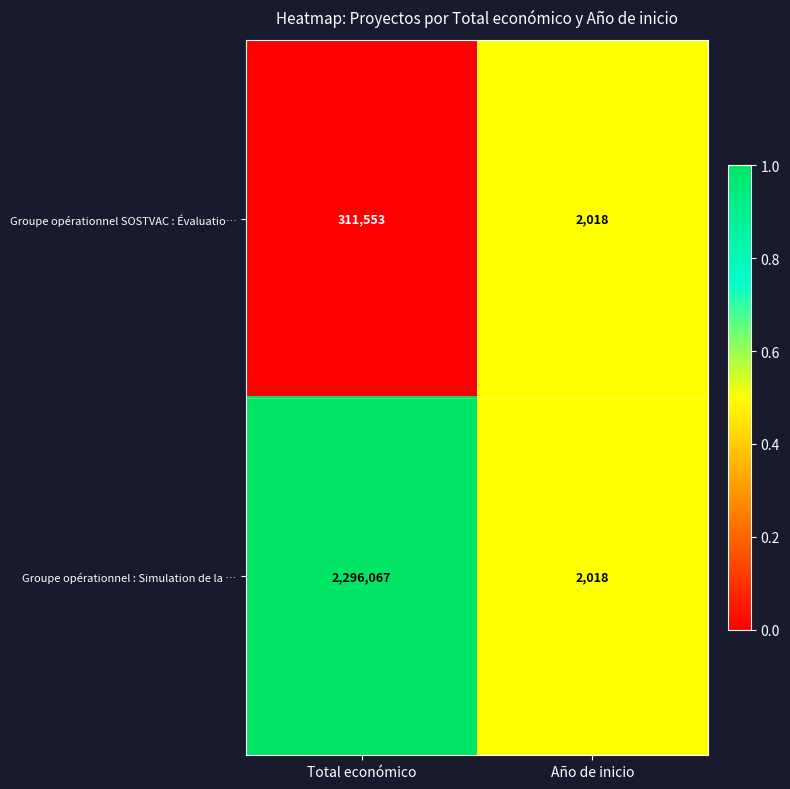

At which category does the chart reach its peak across all series?

Total económico